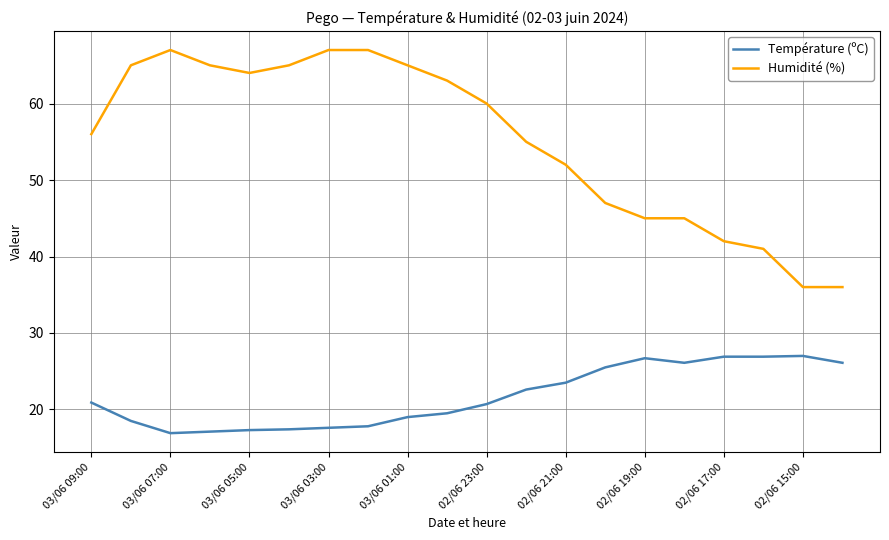

True or false: Température (ºC) and Humidité (%) cross at least once.

False